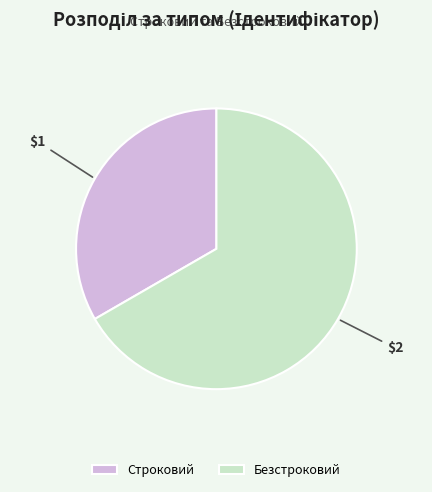

True or false: Безстроковий accounts for 57% of the total.

False